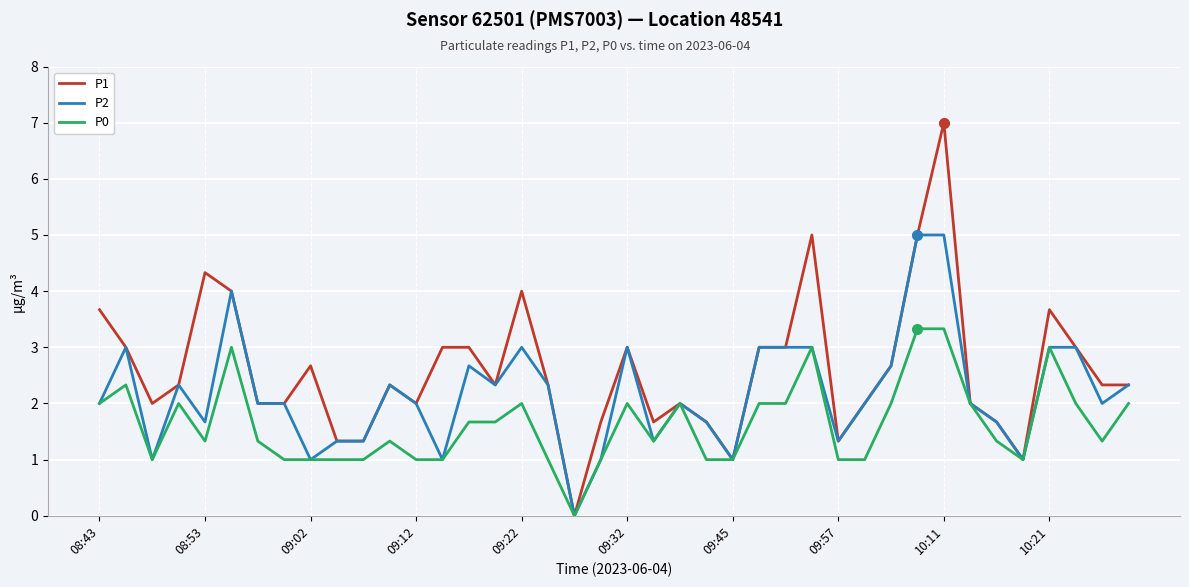

What is the maximum value for P1?

7.0